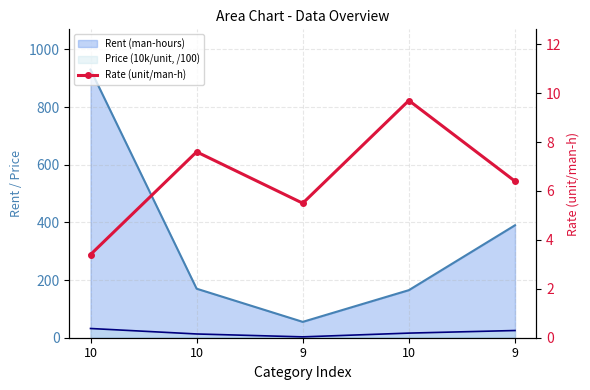

How many lines are shown in the chart?

1